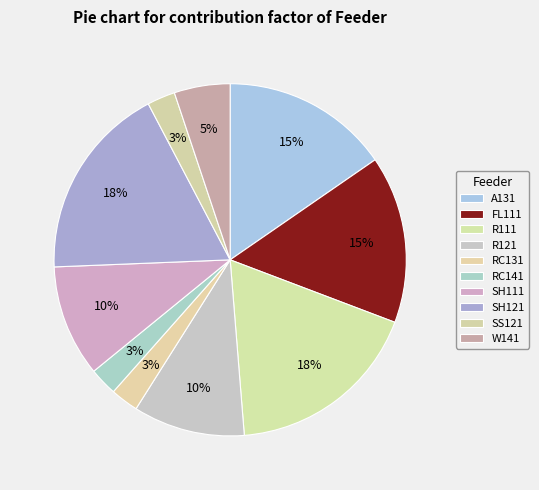

Is A131 the majority of the pie?

No